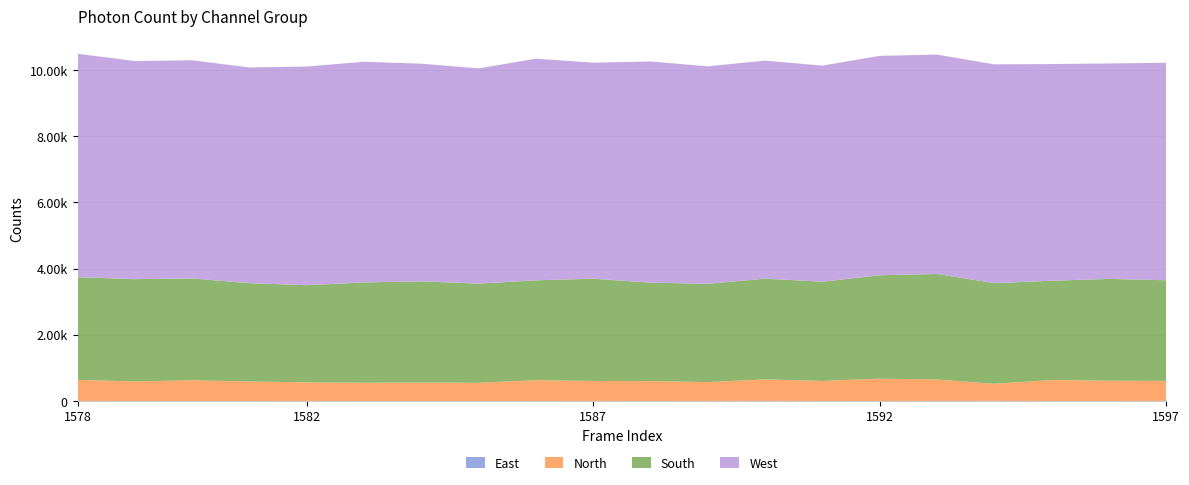

Reading left to right, list all the values displayed in this chart.

East: 1578=2	1579=1	1580=0	1581=1	1582=2	1583=0	1584=0	1585=0	1586=1	1587=2	1588=1	1589=2	1590=4	1591=1	1592=1	1593=4	1594=5	1595=0	1596=0	1597=4
North: 1578=637	1579=590	1580=629	1581=588	1582=563	1583=553	1584=558	1585=552	1586=628	1587=605	1588=601	1589=570	1590=650	1591=607	1592=675	1593=646	1594=516	1595=634	1596=613	1597=604
South: 1578=3102	1579=3091	1580=3074	1581=2972	1582=2934	1583=3030	1584=3057	1585=2995	1586=3018	1587=3089	1588=2974	1589=2970	1590=3042	1591=2997	1592=3124	1593=3188	1594=3040	1595=3000	1596=3076	1597=3041
West: 1578=6751	1579=6590	1580=6591	1581=6516	1582=6607	1583=6666	1584=6576	1585=6502	1586=6695	1587=6526	1588=6682	1589=6570	1590=6588	1591=6527	1592=6628	1593=6628	1594=6611	1595=6546	1596=6509	1597=6570